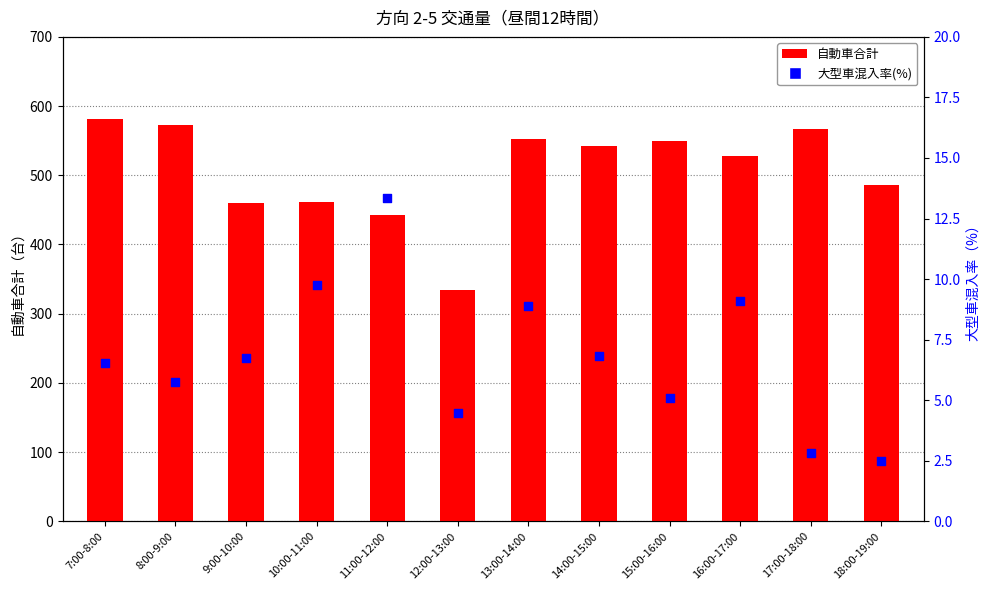

What are all the series names shown in the legend?

自動車合計, 大型車混入率(%)